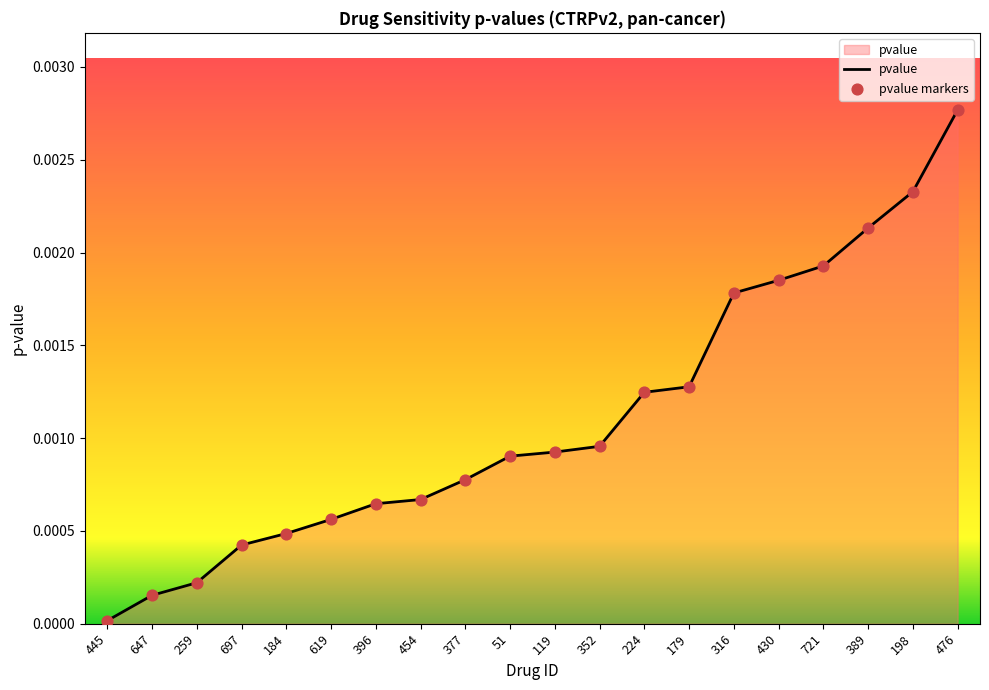

Between 259 and 51, which is larger?

51